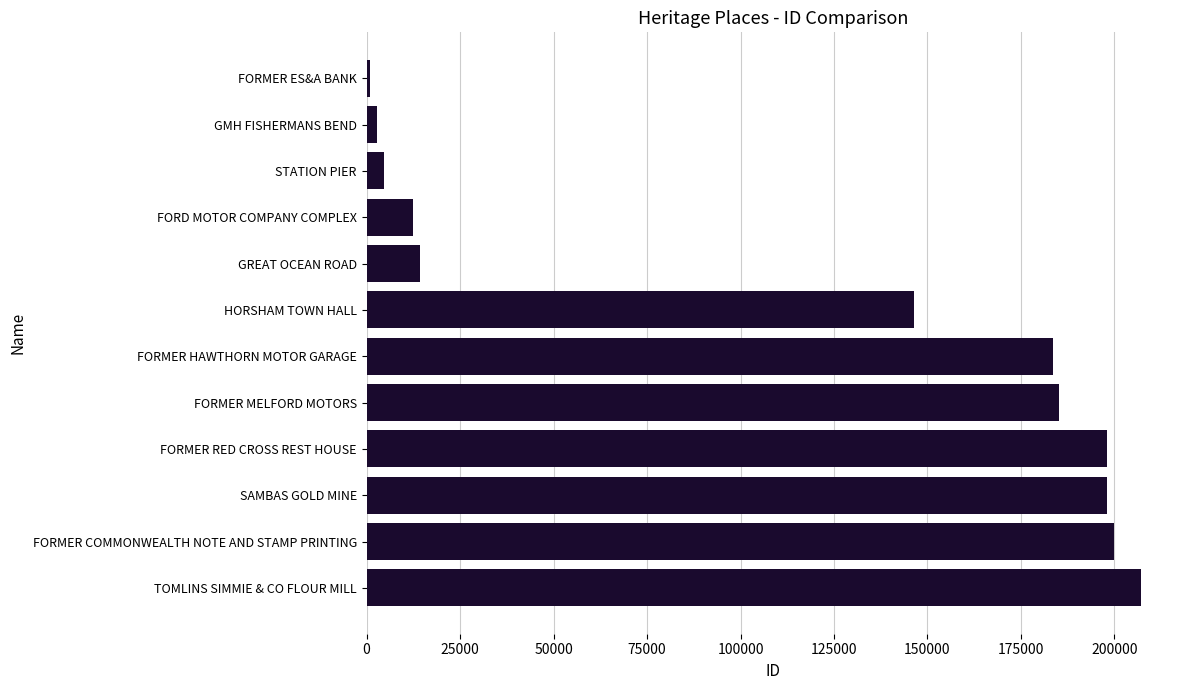

What is the difference between the maximum and minimum values?

206343